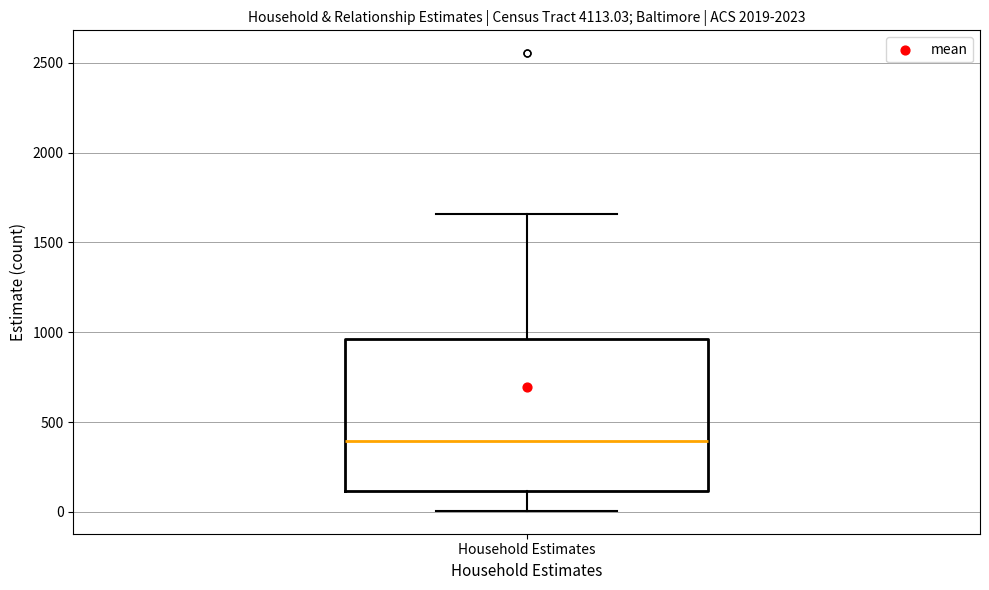

Read this box plot against the y-axis: the position of the median line, the range covered by the box, and the ends of both whiskers. The values are not printed on the chart, so give them approximately, as read against the axis.

median 400, box 100 to 950, whiskers 0 to 1650